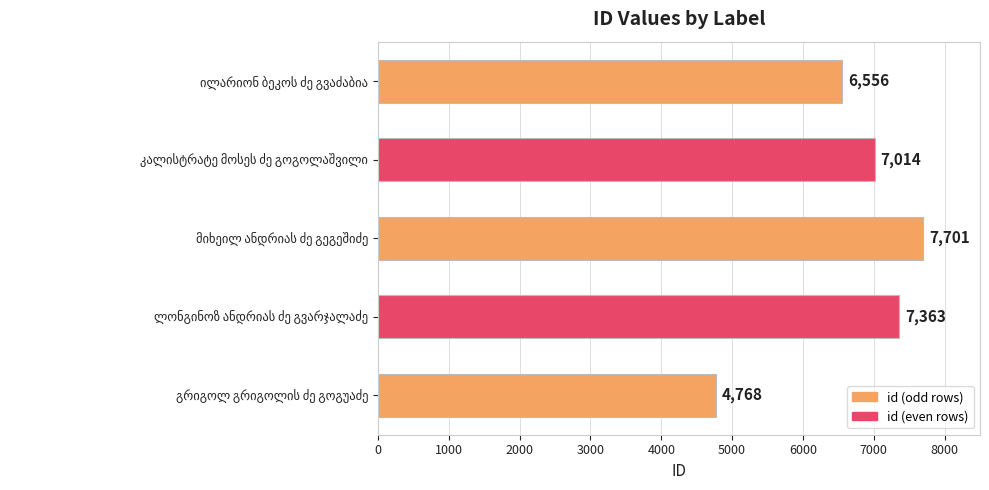

What is the difference between the maximum and minimum values?

2933